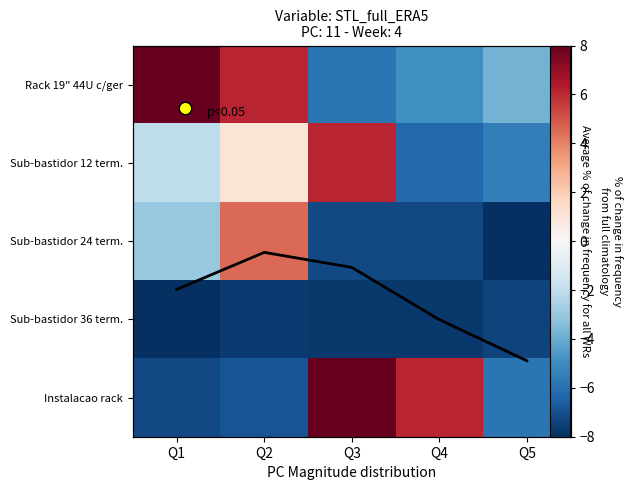

The Rack 19" 44U c/ger series shows -5.9 at Q3. True or false?

True